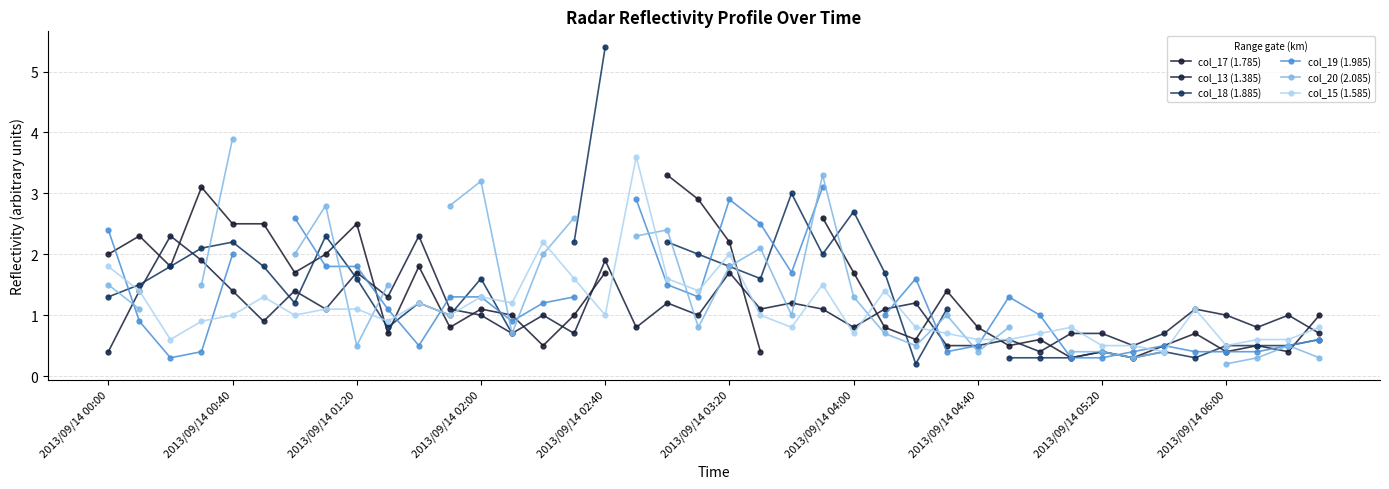

How many times do col_17 (1.785) and col_18 (1.885) cross each other?

11